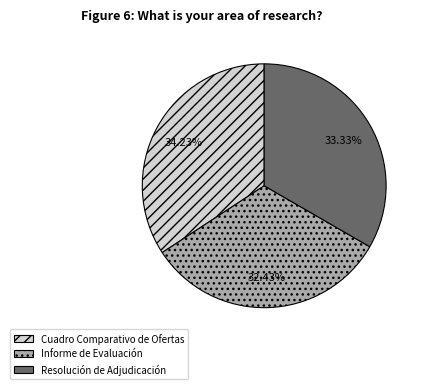

Rank the categories by value from lowest to highest.

Informe de Evaluación, Resolución de Adjudicación, Cuadro Comparativo de Ofertas